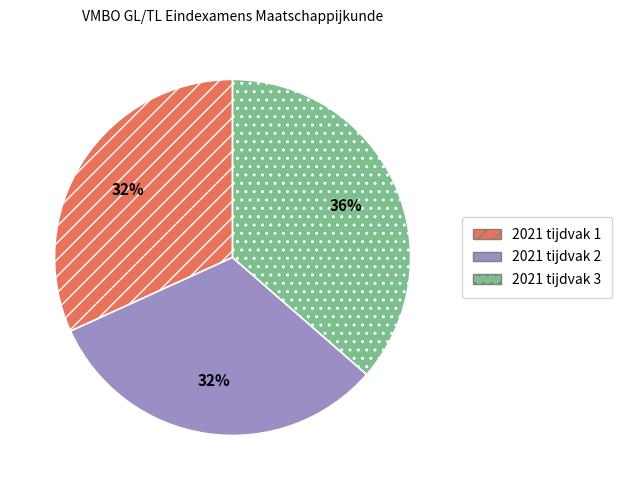

Approximately how many times larger is the value at 2021 tijdvak 1 compared to 2021 tijdvak 3?

0.9